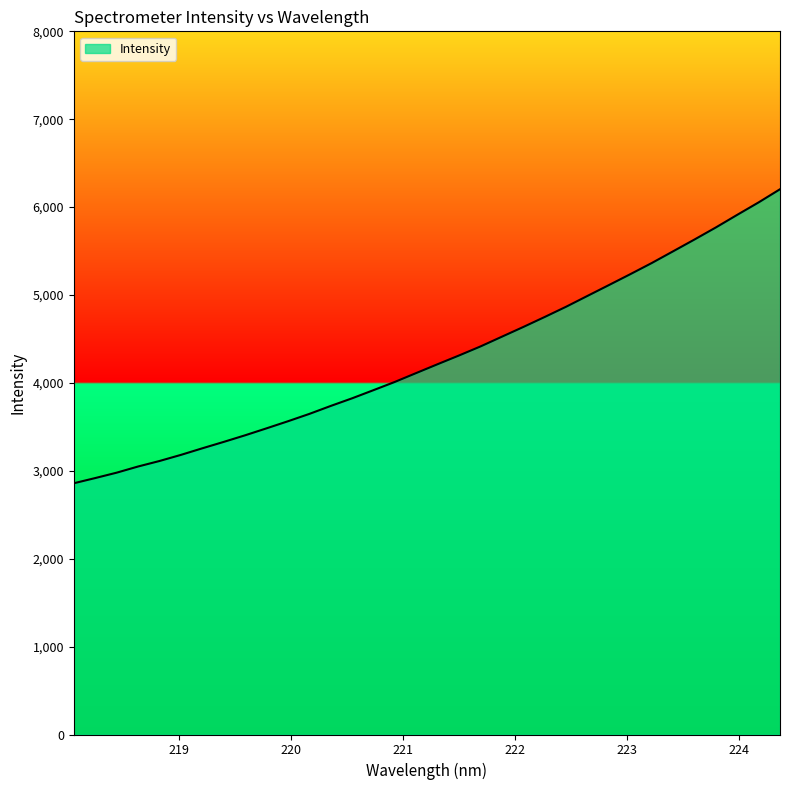

What is the sum of all values?

145886.7